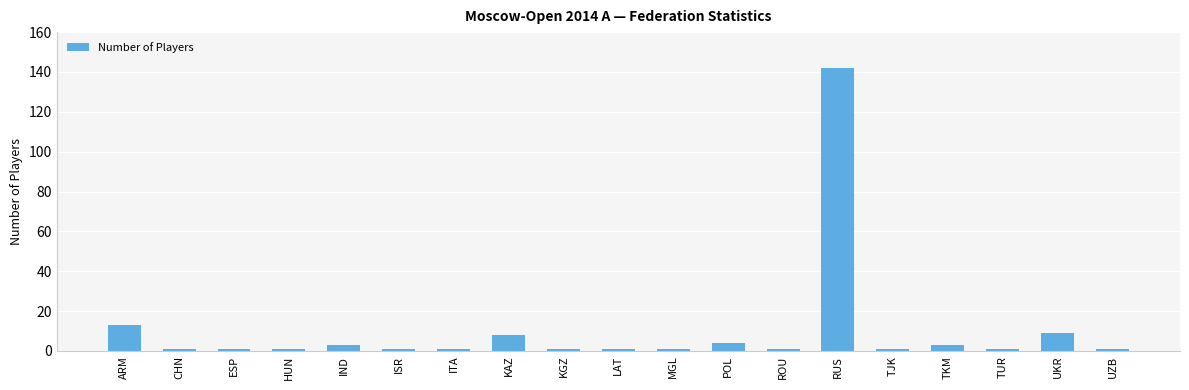

What is the sum of the values at ISR and ESP?

2